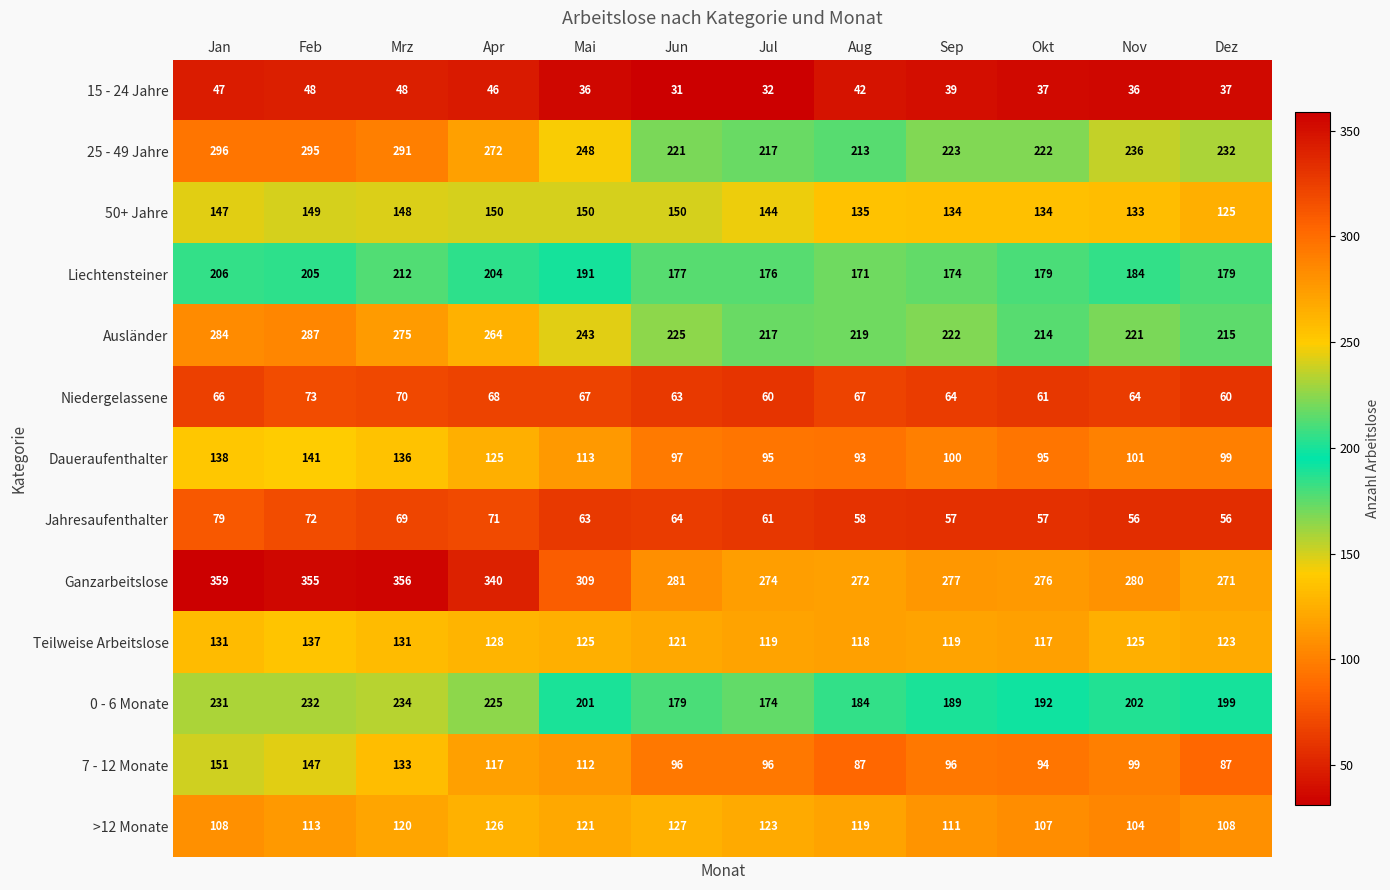

Is the value of Liechtensteiner at Nov greater than the value of 7 - 12 Monate at Feb?

Yes